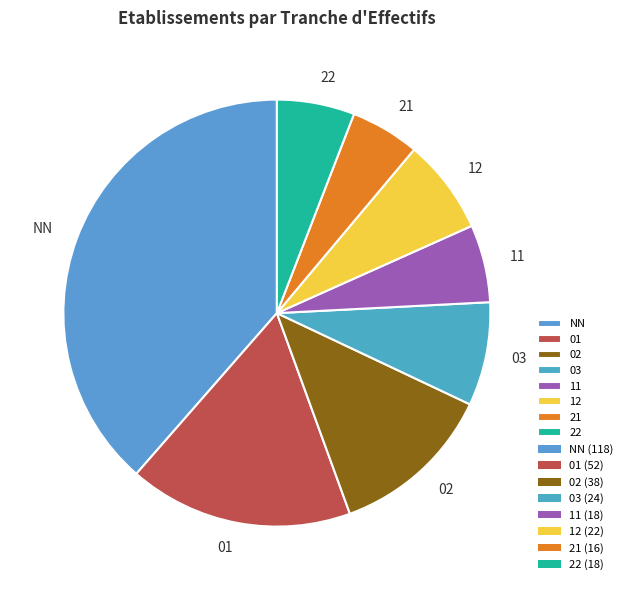

Count the number of slices in the pie.

8